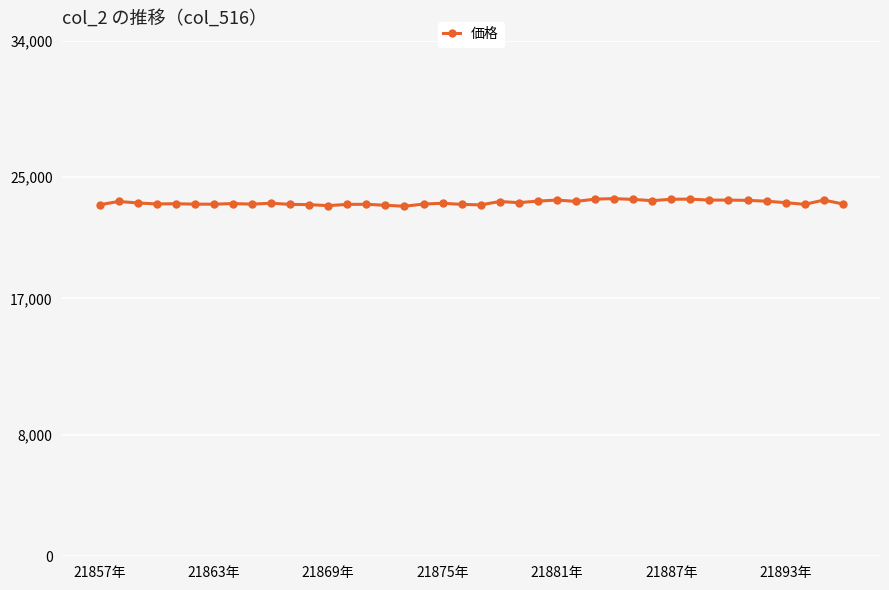

What is the difference between the maximum and second lowest values?

464